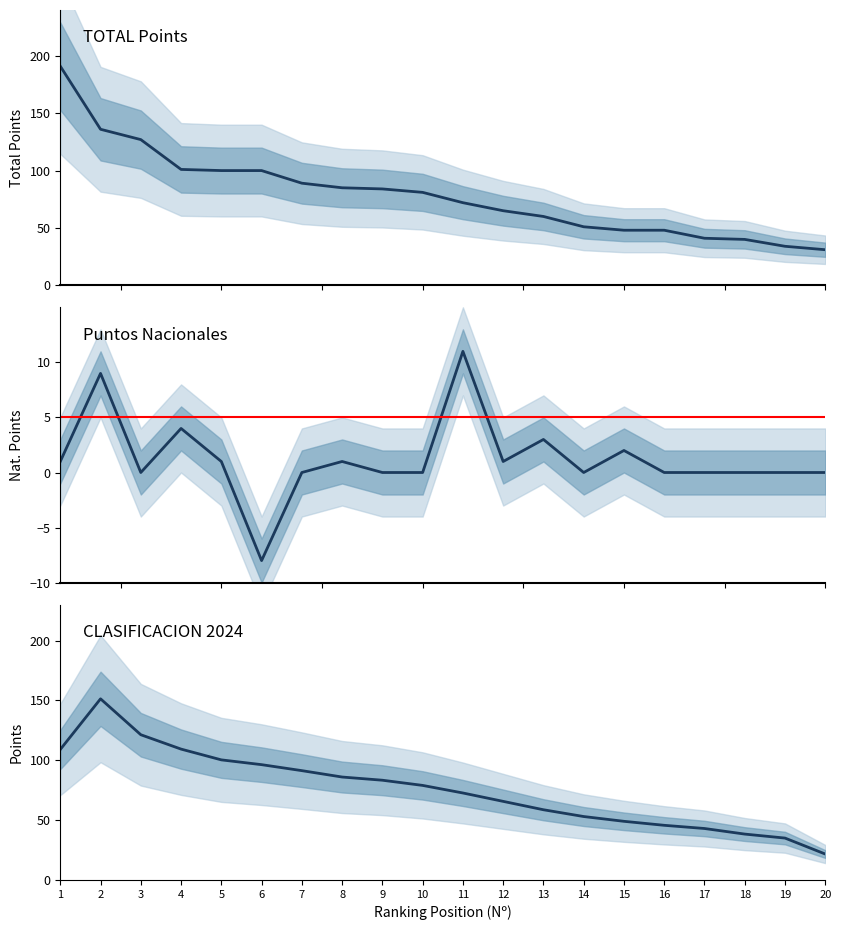

True or false: TOTAL (smoothed) has more than 1 interior local peaks.

False